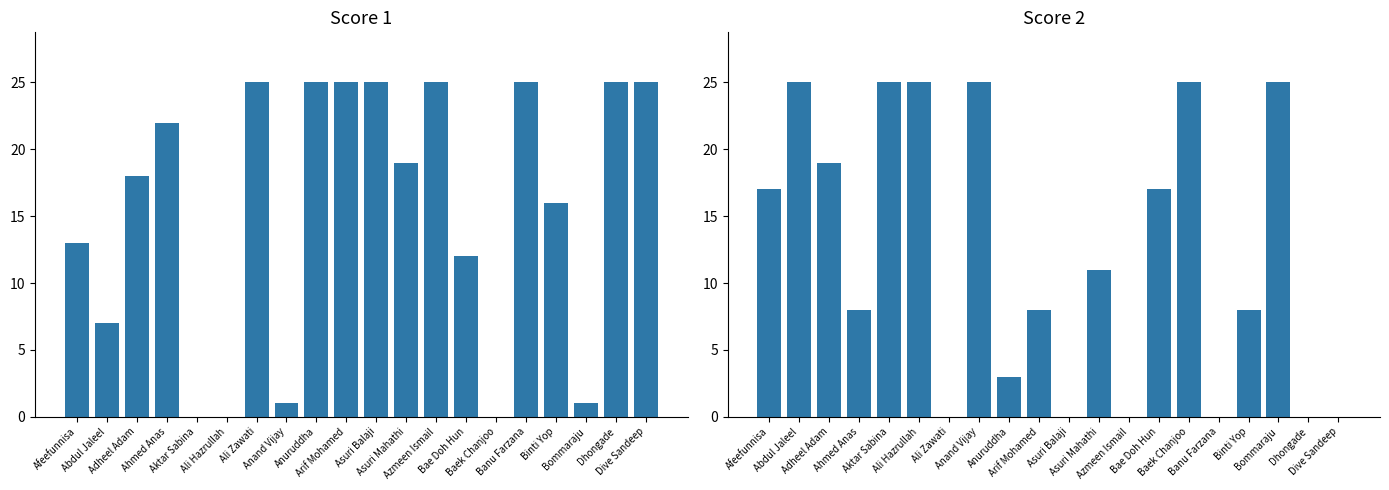

What is the sum of all Score 1 values?

309